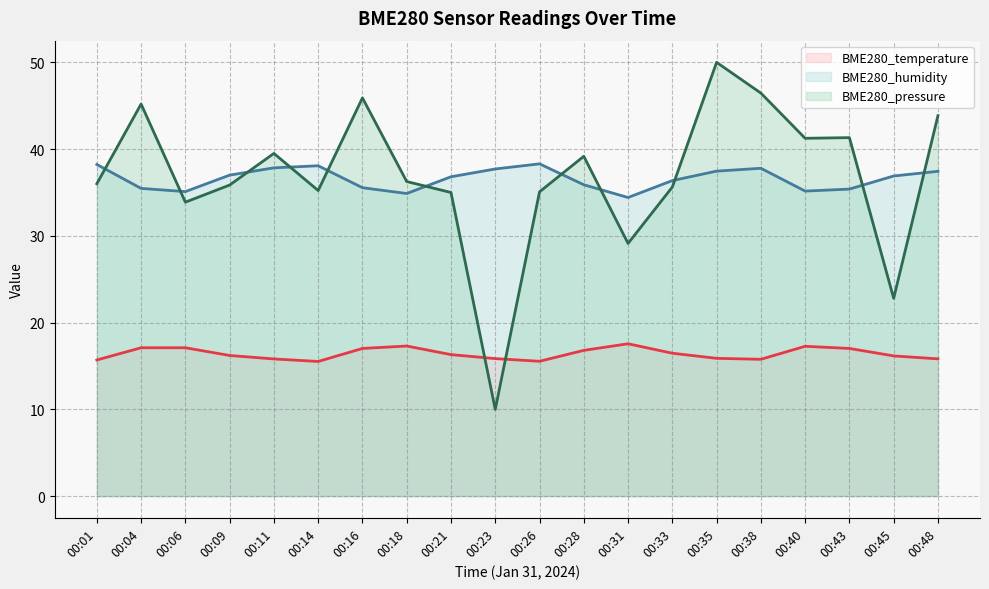

True or false: BME280_temperature (line) has a value of 16.2 at 00:09.

True